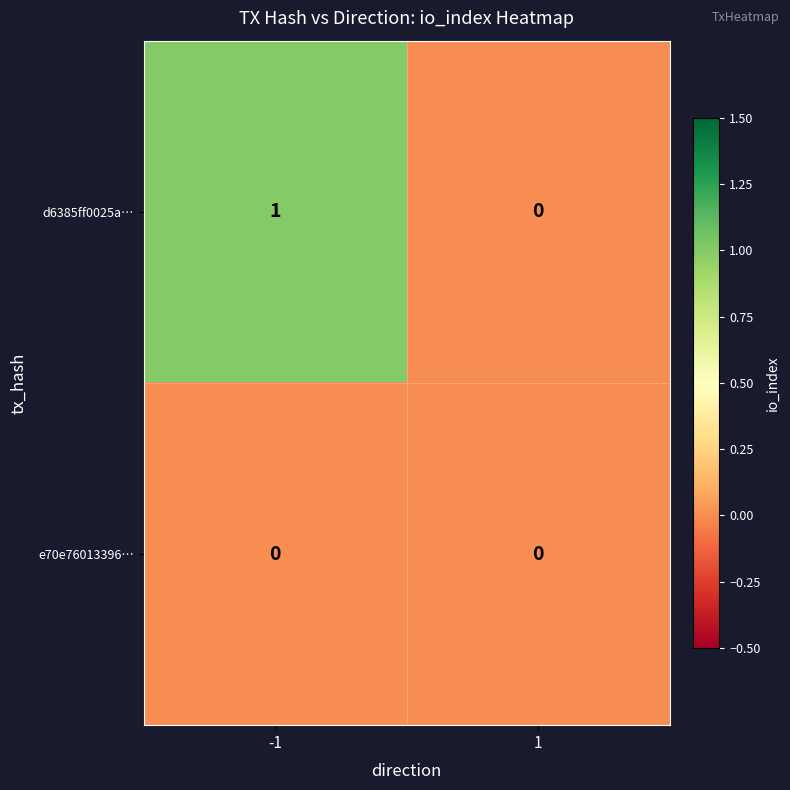

Reading left to right, what are all the values shown in this chart?

d6385ff0025a…: 1	0
e70e76013396…: 0	0